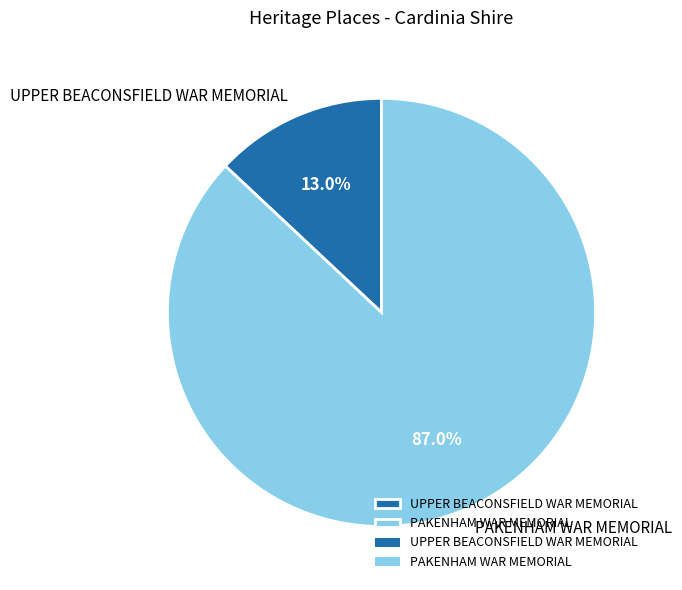

To the nearest percent, what percentage of the pie is UPPER BEACONSFIELD WAR MEMORIAL?

13%